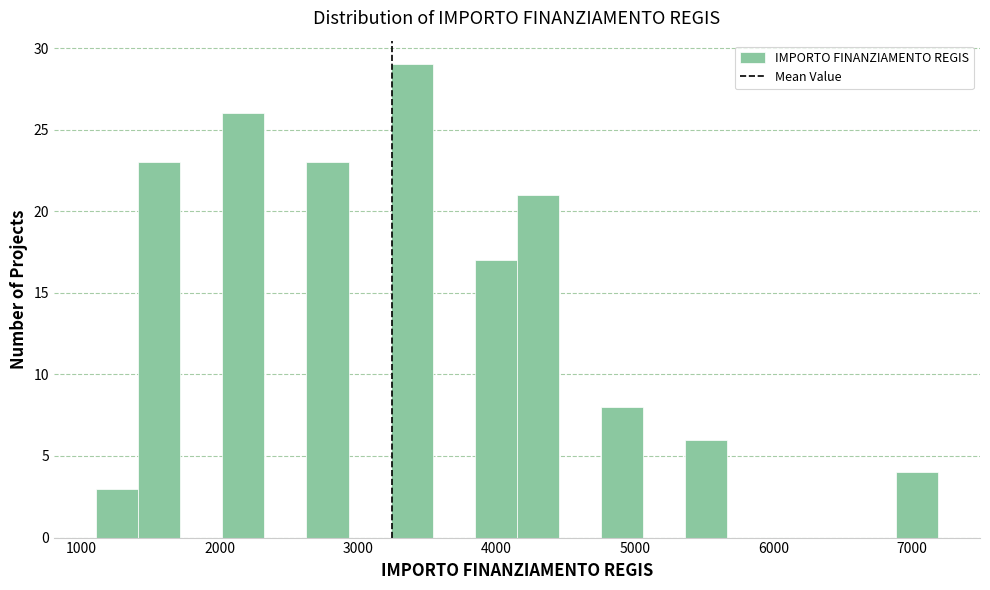

Read against the x-axis, roughly where is the centre of the tallest bar?

3400